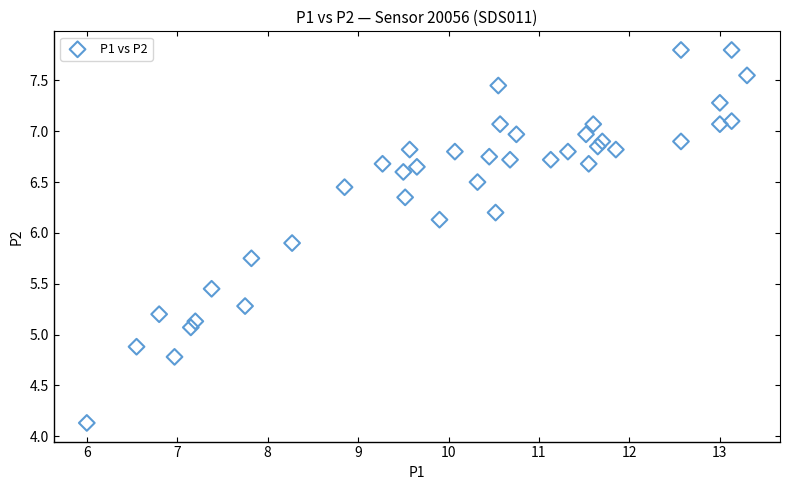

What Y value in the scatter plot is closest to 5?

5.1